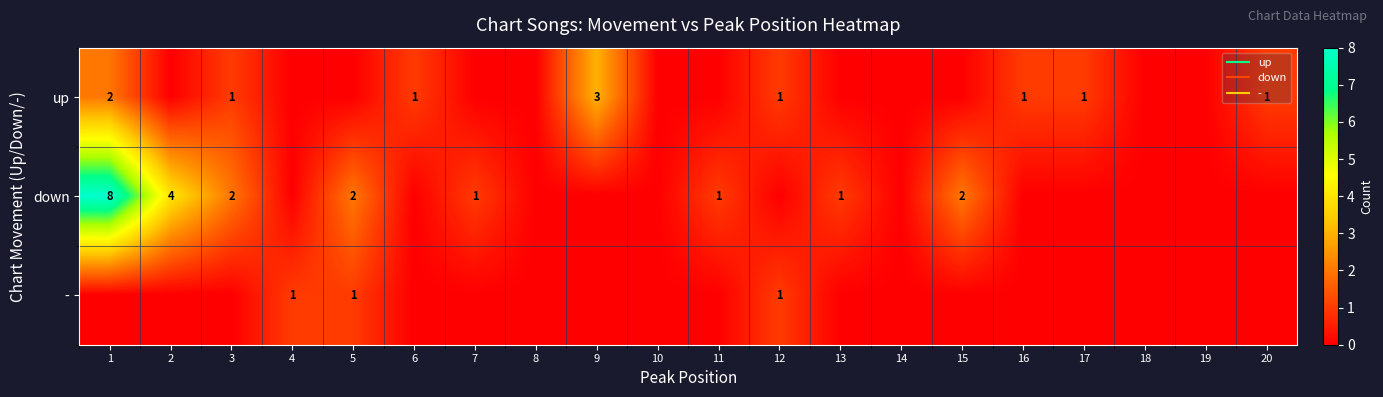

Count the number of categories in the chart.

20